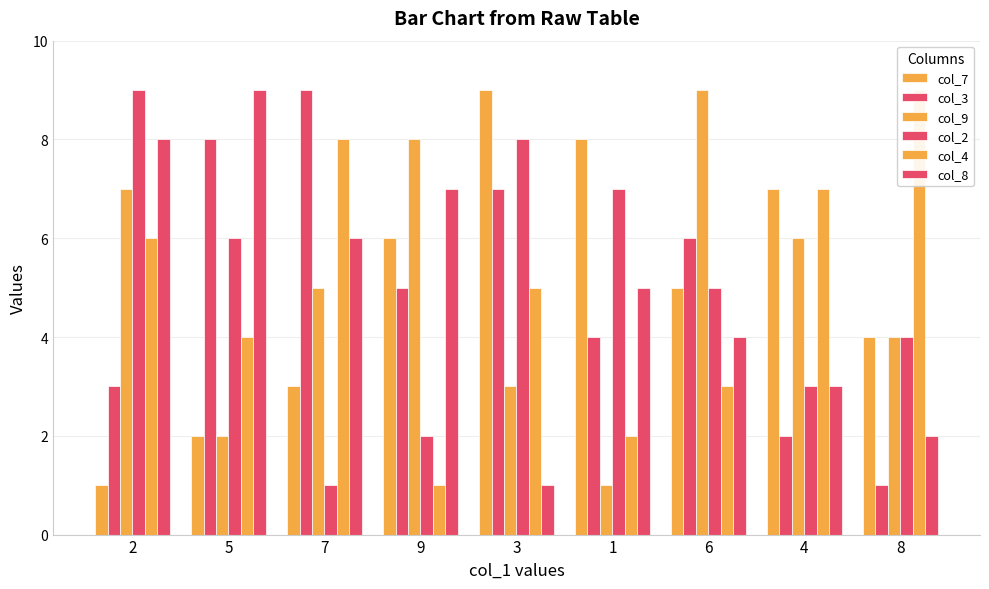

What is the value of the col_9 bar at the 4th from the left?

8